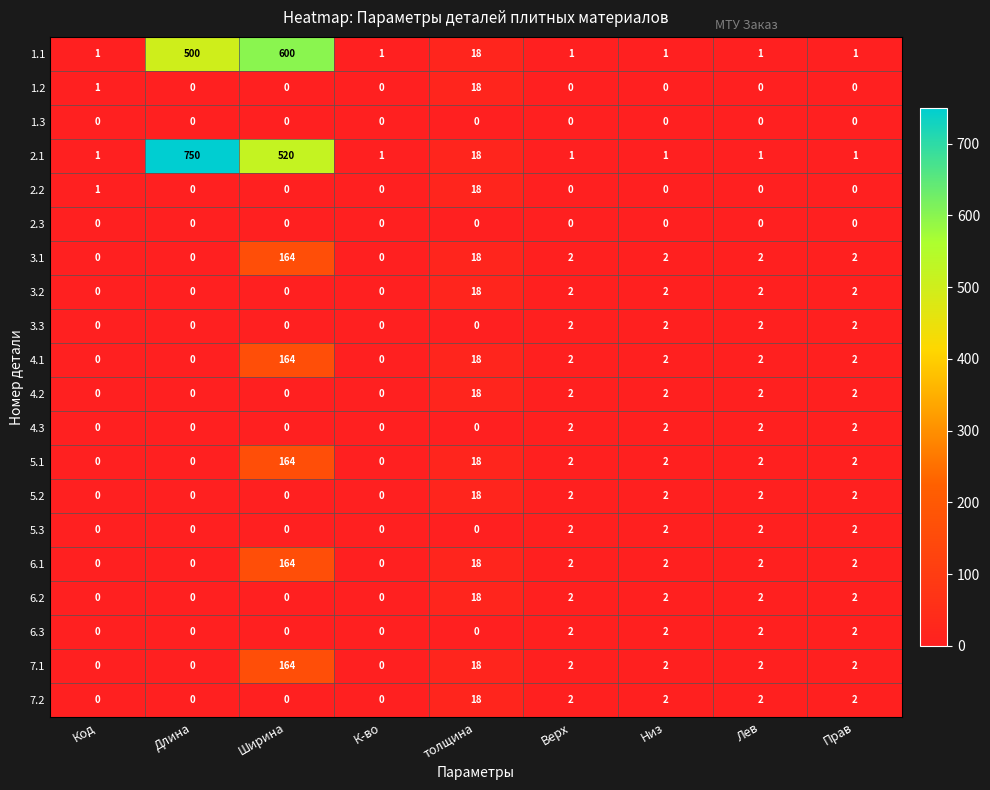

At which category is the sum across all series the highest?

Ширина